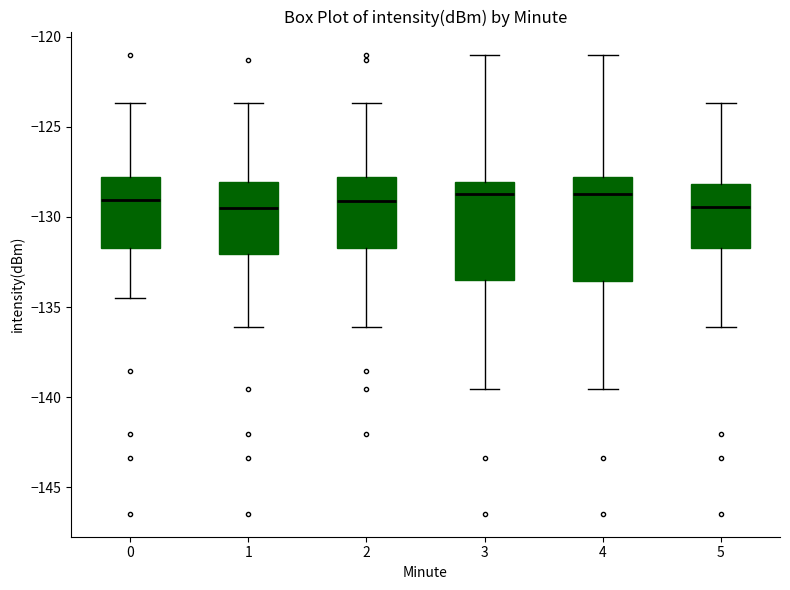

Reading left to right, transcribe this box plot: for each box, give where its median line is, the range the box spans, and where its two whiskers end, as read against the y-axis. The values are not printed on the chart, so give them approximately, as read against the axis.

0: median -129.0, box -131.5 to -128.0, whiskers -134.5 to -123.5
1: median -129.5, box -132.0 to -128.0, whiskers -136.0 to -123.5
2: median -129.0, box -131.5 to -128.0, whiskers -136.0 to -123.5
3: median -128.5, box -133.5 to -128.0, whiskers -139.5 to -121.0
4: median -128.5, box -133.5 to -128.0, whiskers -139.5 to -121.0
5: median -129.5, box -131.5 to -128.0, whiskers -136.0 to -123.5